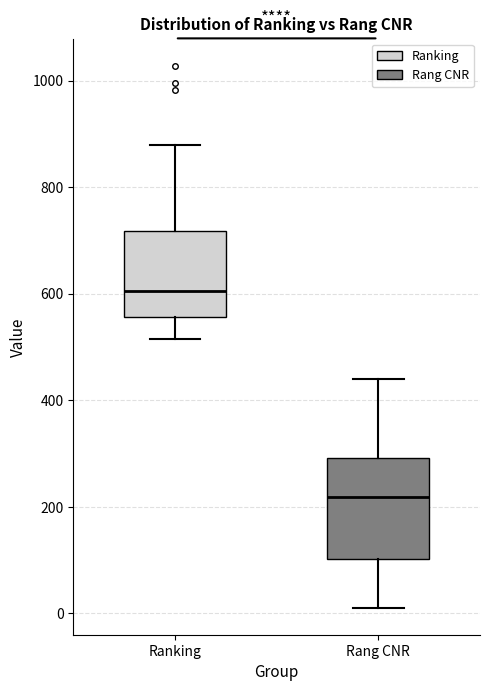

Reading left to right, transcribe this box plot: for each box, give where its median line is, the range the box spans, and where its two whiskers end, as read against the y-axis. The values are not printed on the chart, so give them approximately, as read against the axis.

Ranking: median 600, box 560 to 720, whiskers 520 to 880
Rang CNR: median 220, box 100 to 300, whiskers 20 to 440